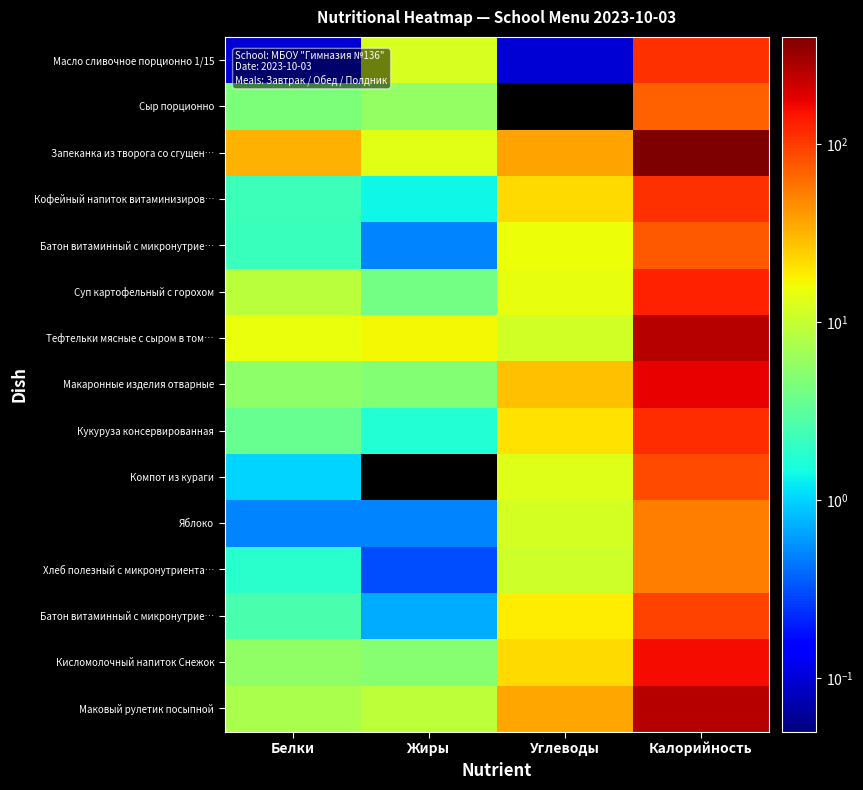

Count the number of categories in the chart.

4